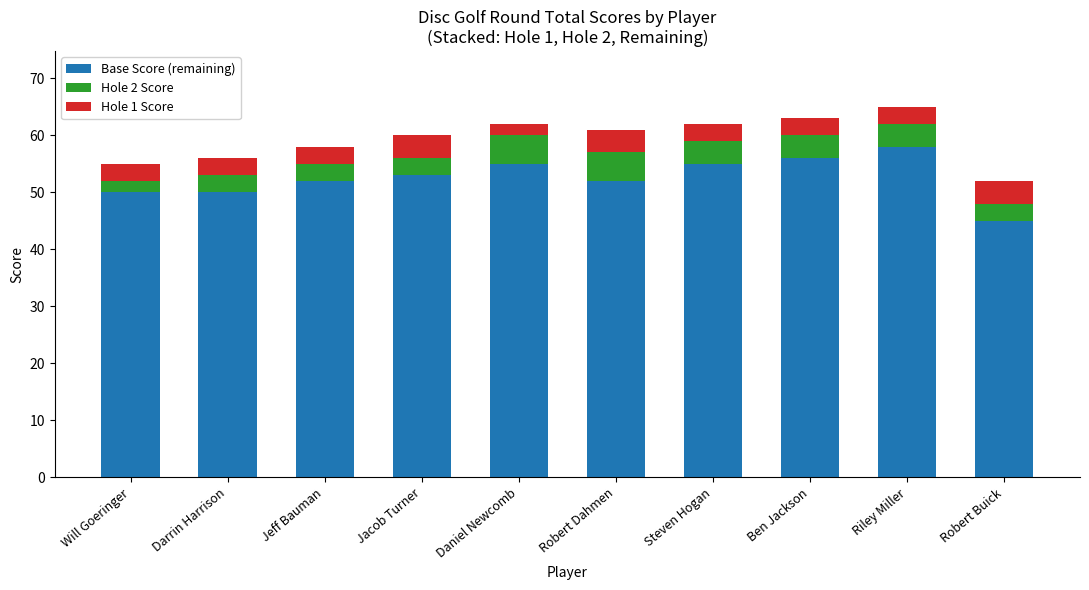

Is it true that Base Score (remaining) equals 23 at Darrin Harrison?

False